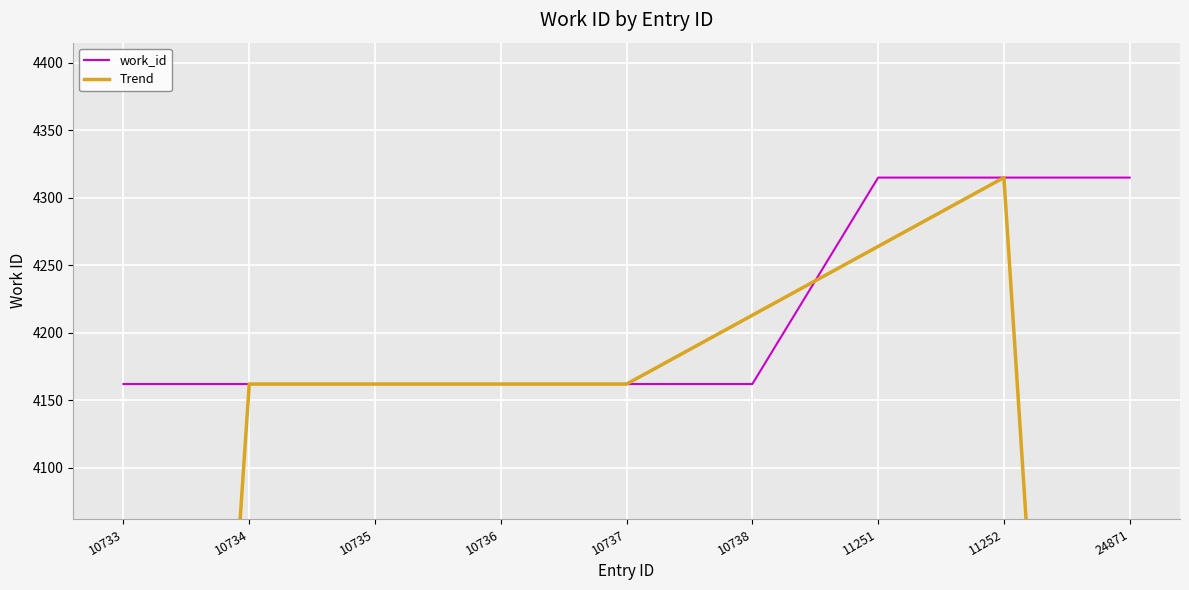

At which category does Trend reach its first local peak?

11252